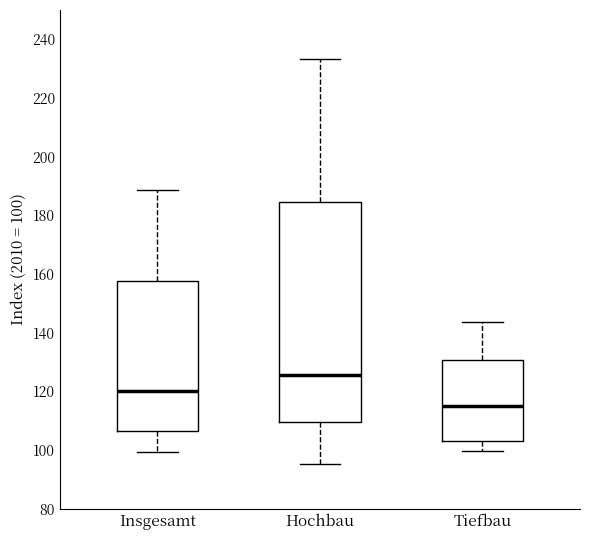

Where does the lower whisker of the box for Hochbau end on the y-axis? The values are not printed on the chart, so give them approximately, as read against the axis.

96